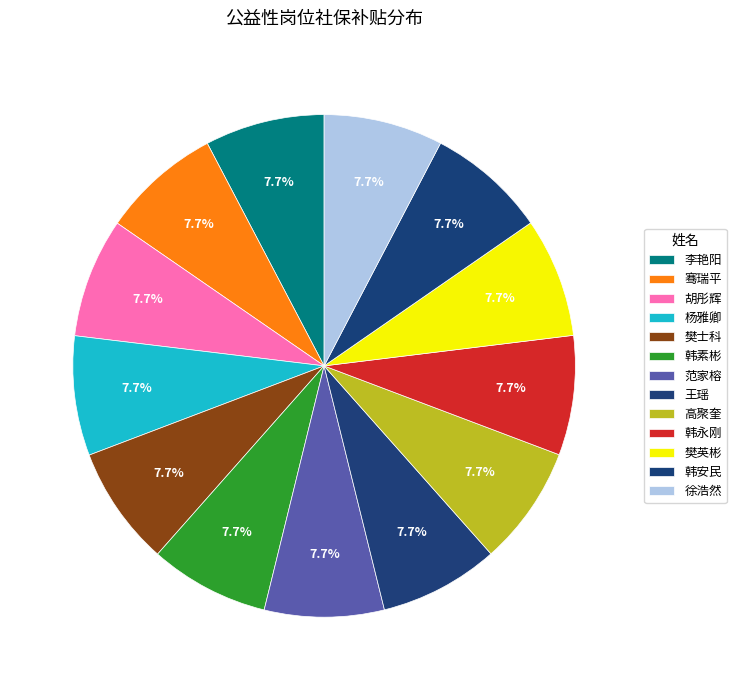

Is there a majority slice in this chart?

No